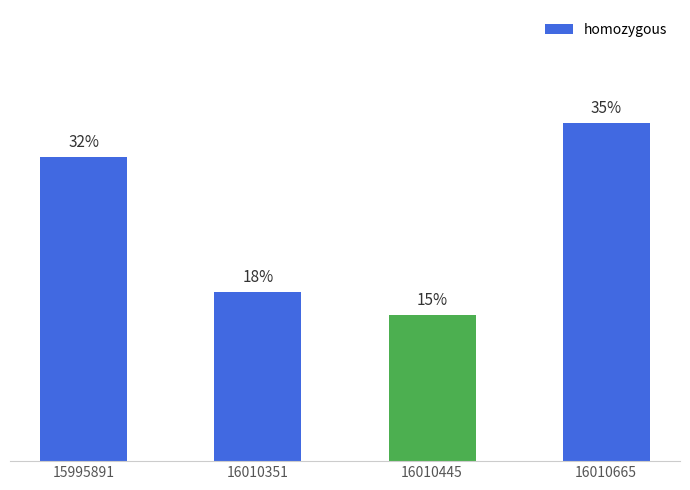

Does the chart contain any negative values?

No